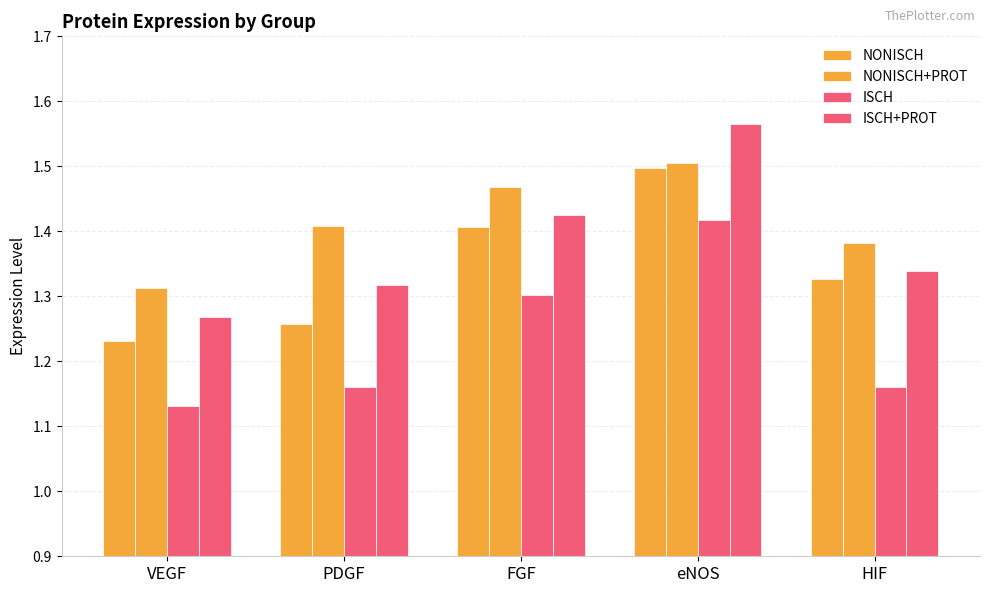

At which category does the chart reach its peak across all series?

eNOS